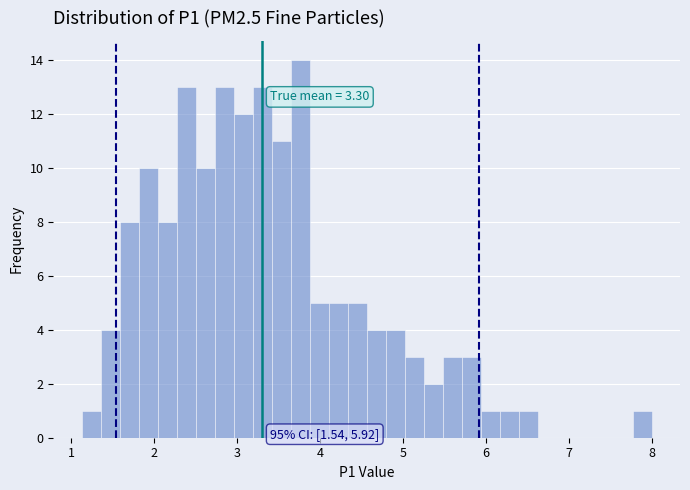

Read against the x-axis, roughly where is the centre of the tallest bar?

3.8